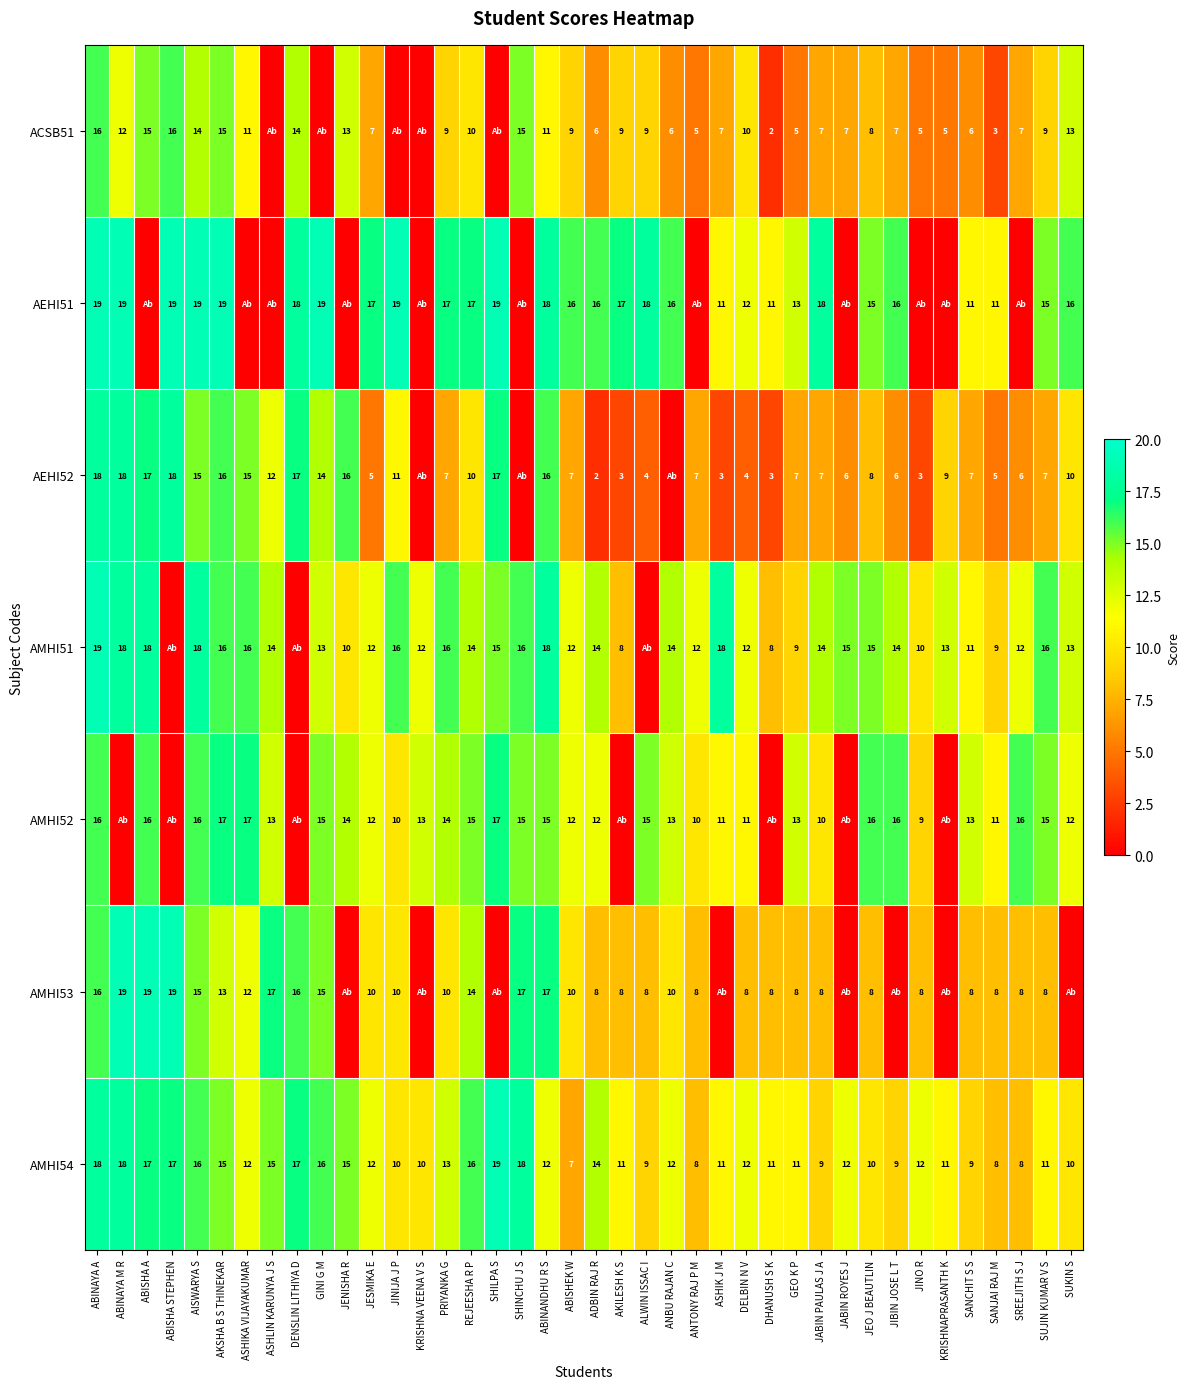

Between AKSHA B S THINEKAR and JESMIKA E, which series saw the biggest shift?

AEHI52